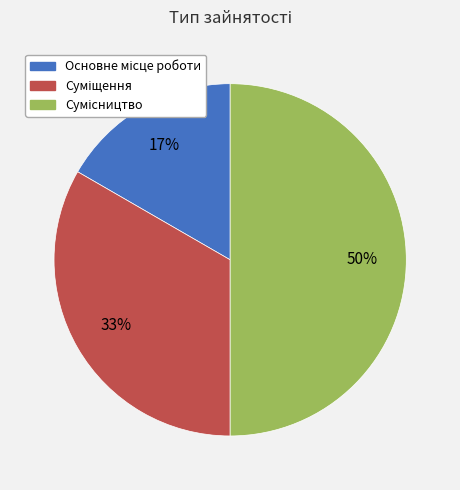

Count the number of slices in the pie.

3